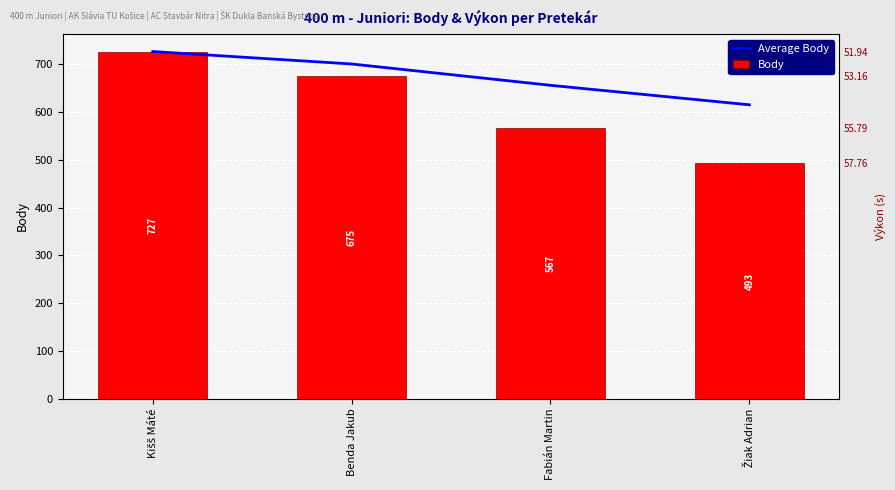

What is the sum of all Body values?

2462.0